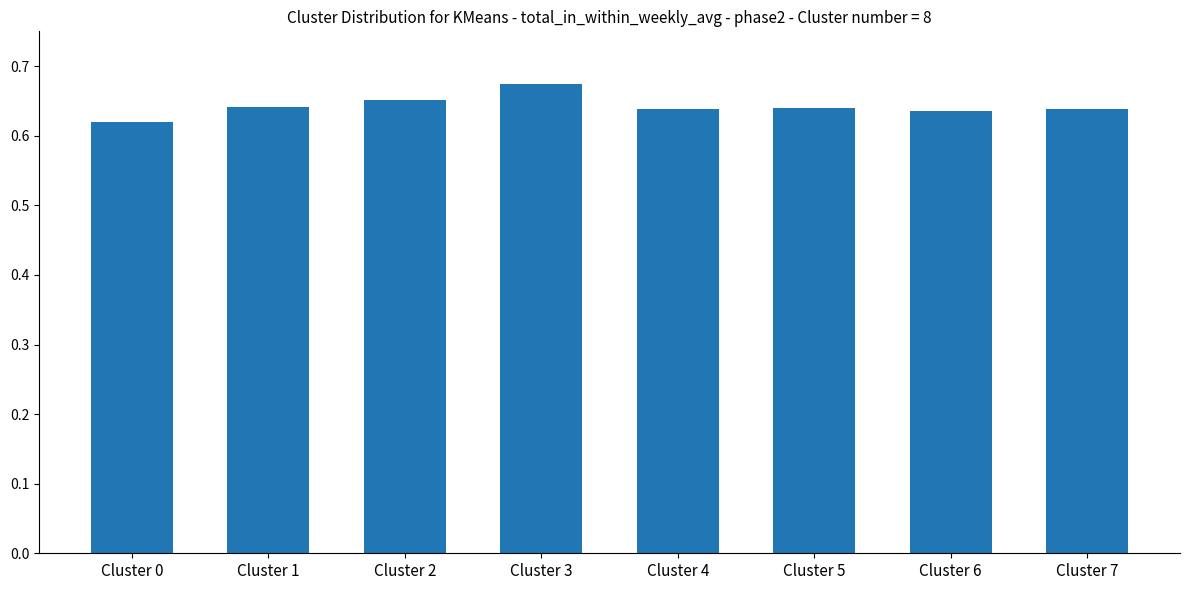

What is the sum of all values?

5.1